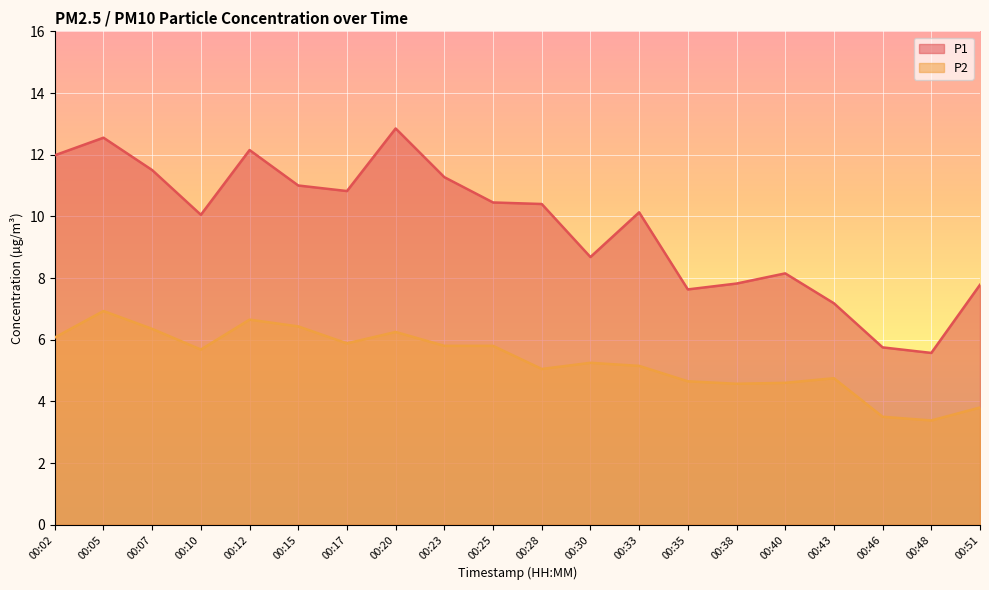

How many data points in P1_line are above 10?

12